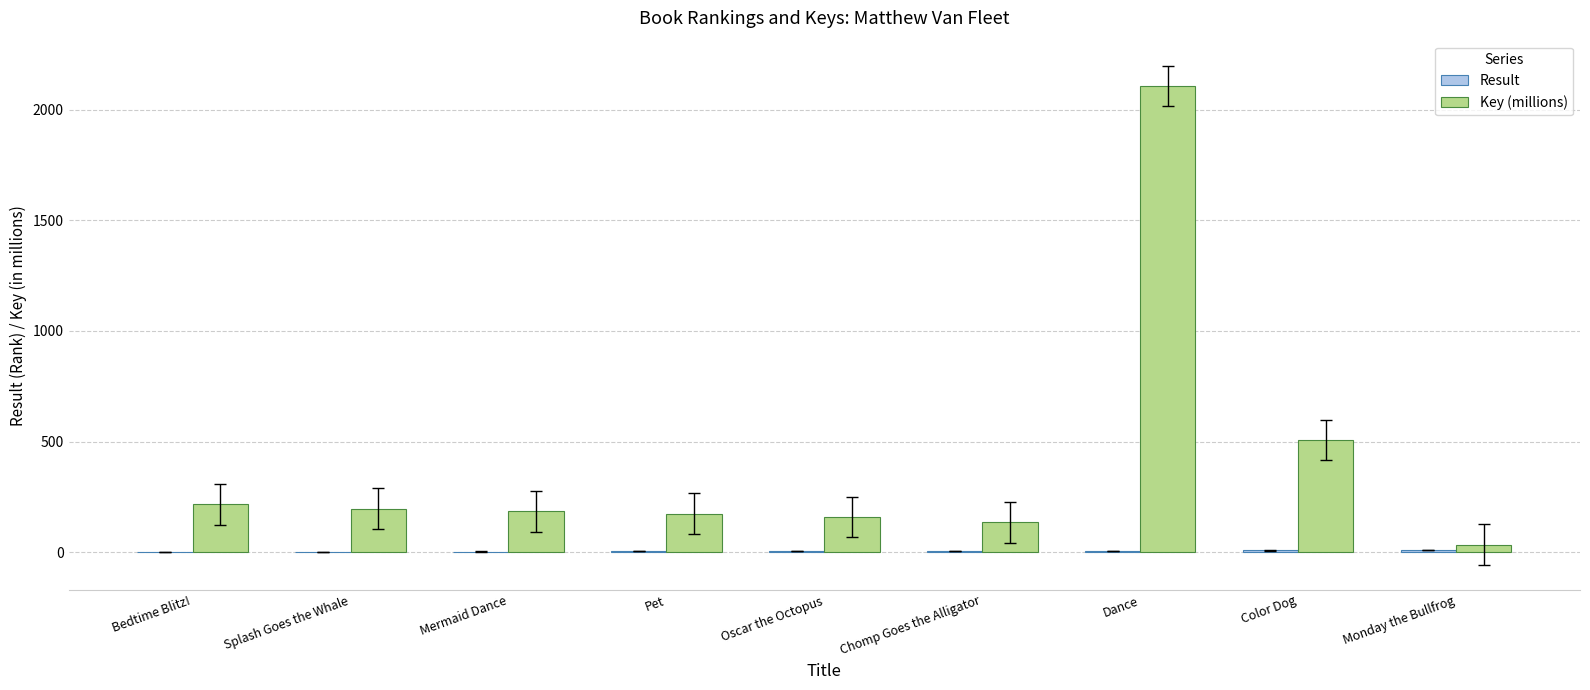

True or false: Key (millions) has a value of 877.4 at Dance.

False